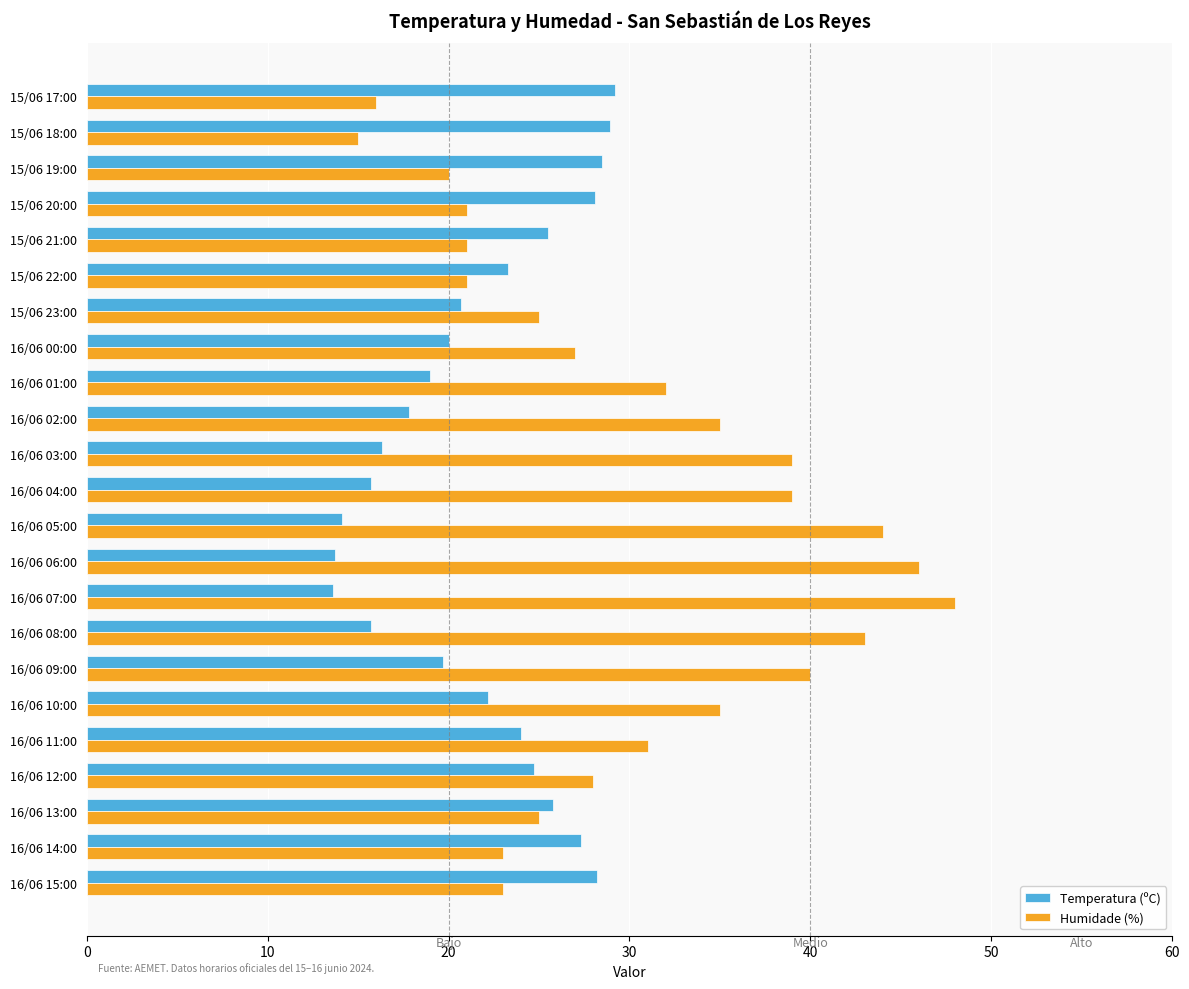

What is the smallest value displayed?

13.6